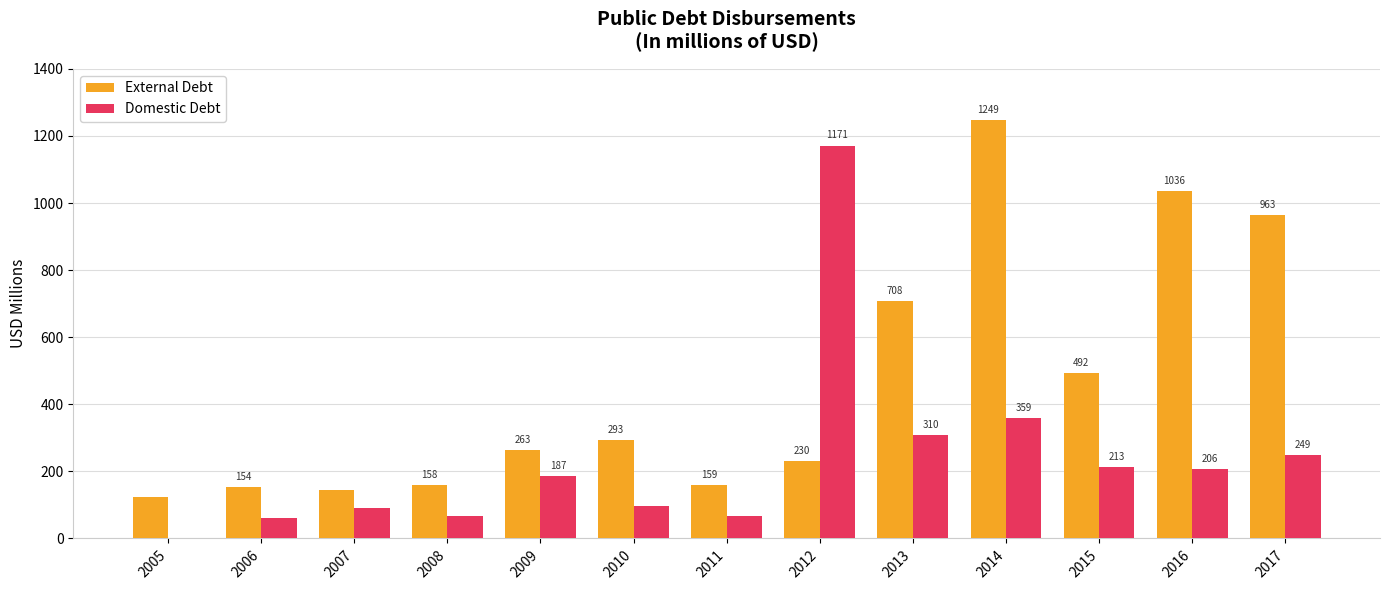

Is the value of External Debt at 2007 greater than the value of Domestic Debt at 2007?

Yes